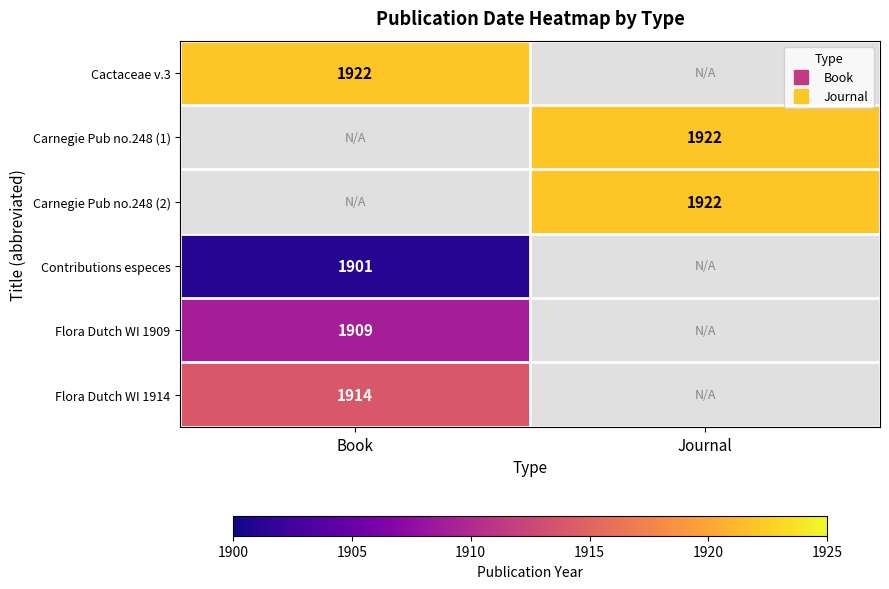

What value does the Cactaceae v.3 series have at Book?

1922.0